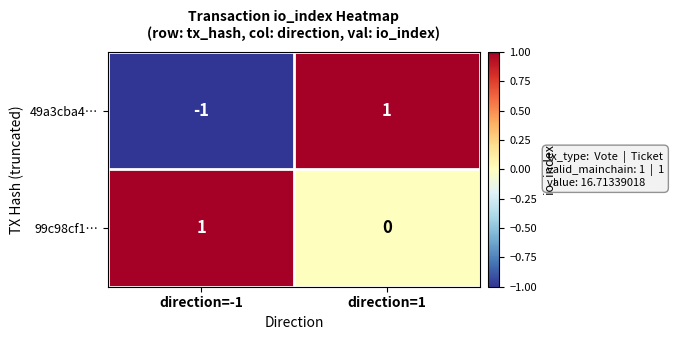

Is it true that 99c98cf1… equals 2 at direction=-1?

False